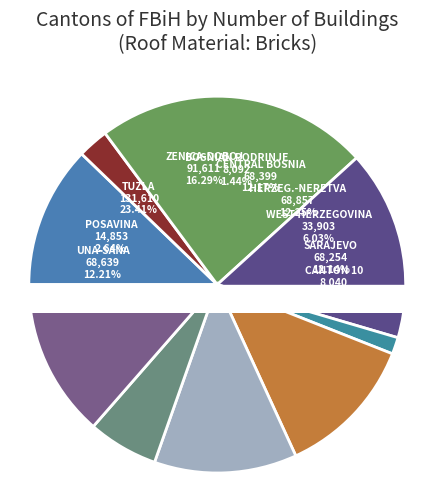

To the nearest percent, what percentage of the pie is KANTON 10?

1%